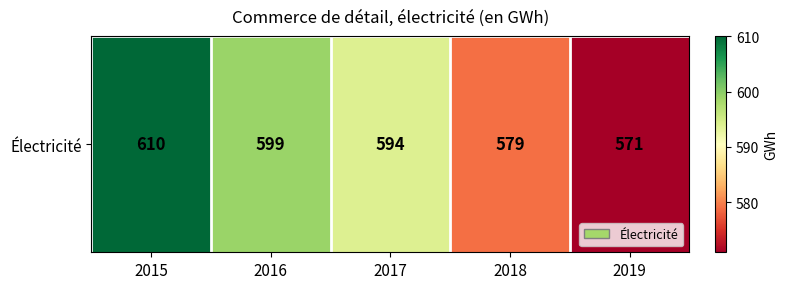

What is the ratio of the value at 2016 to the value at 2019?

1.0